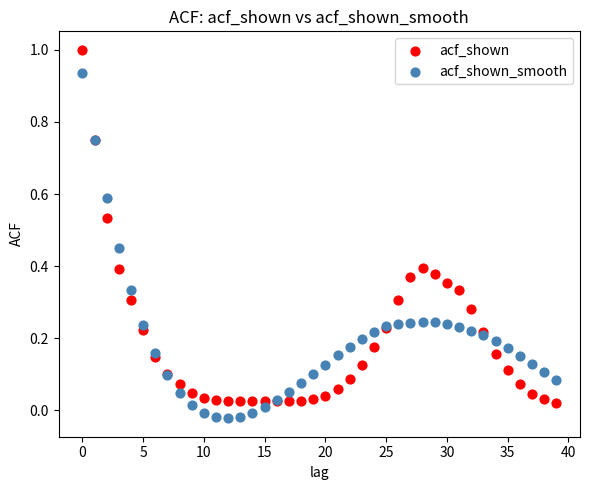

Which series contains the highest Y value?

acf_shown